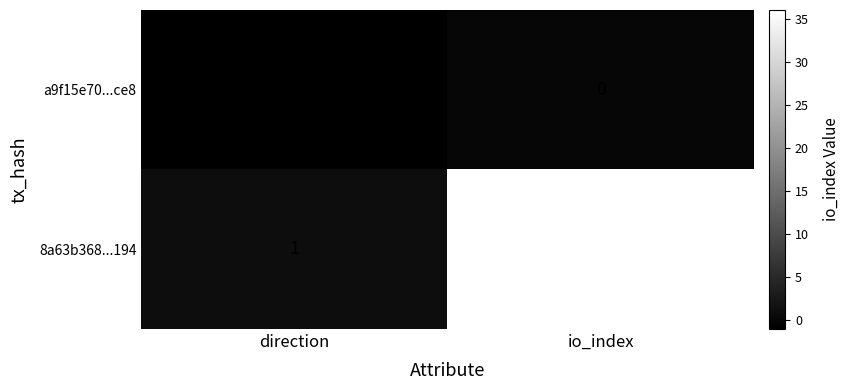

Reading right to left, what are all the values shown in this chart?

a9f15e70...ce8: 0	-1
8a63b368...194: 36	1